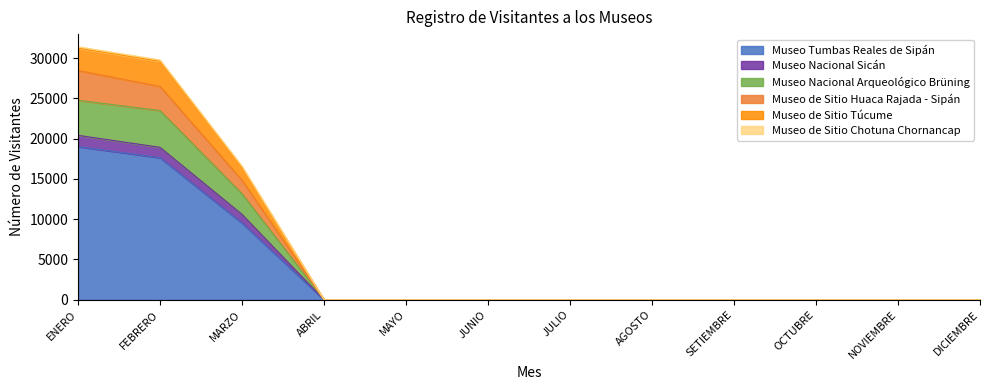

True or false: Museo Tumbas Reales de Sipán has a value of 19013 at ENERO.

True